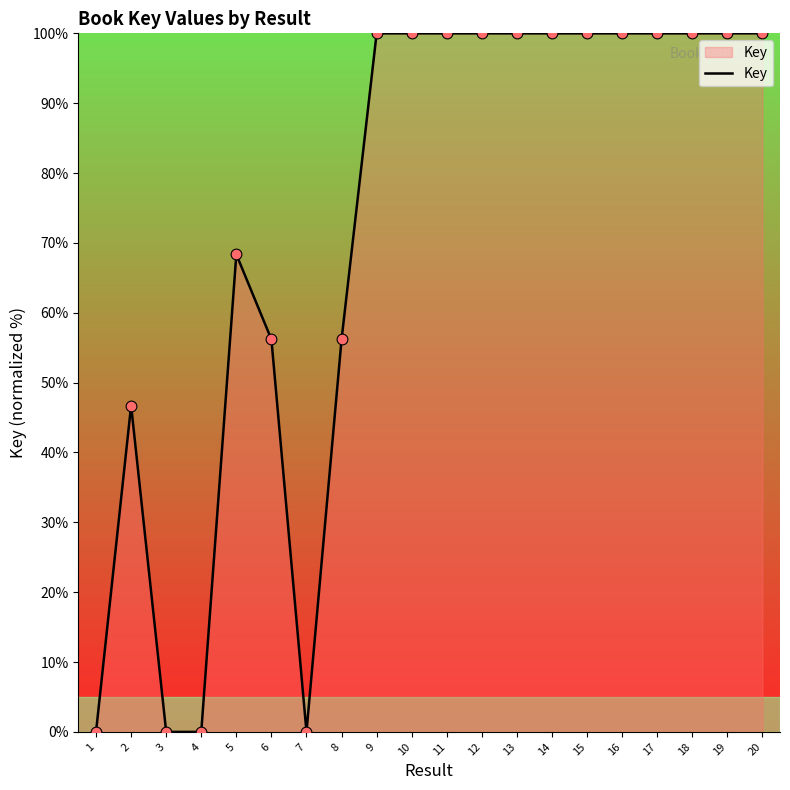

Between 9 and 4, which is larger?

9